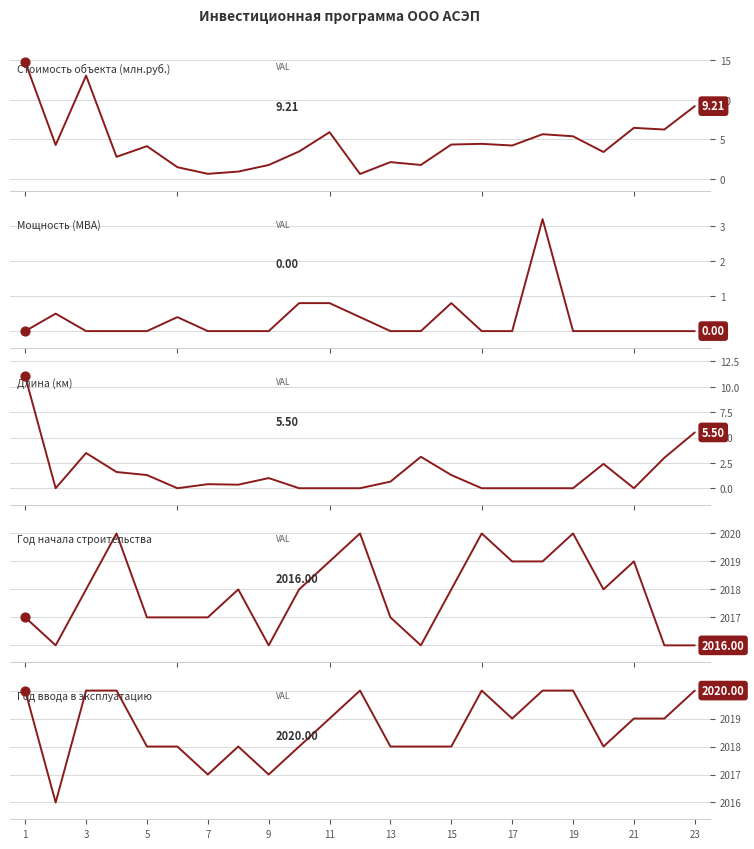

What are all the series names shown in the legend?

Стоимость объекта (млн.руб.), Мощность (МВА), Длина (км), Год начала строительства, Год ввода в эксплуатацию